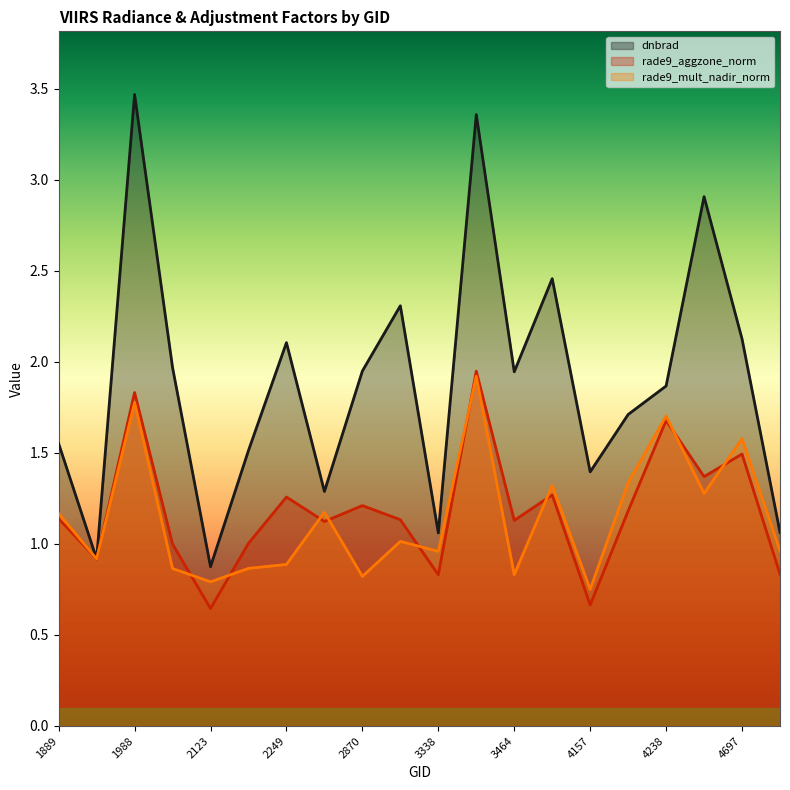

What is the value of the rade9_mult_nadir_norm point at the 20th from the left?

1.0